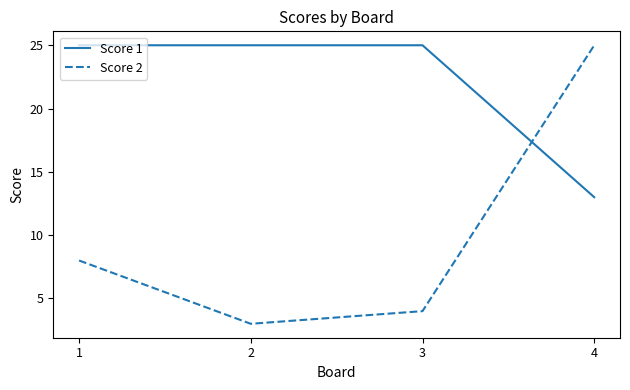

What is the difference between the maximum and minimum values in the Score 2 series?

22